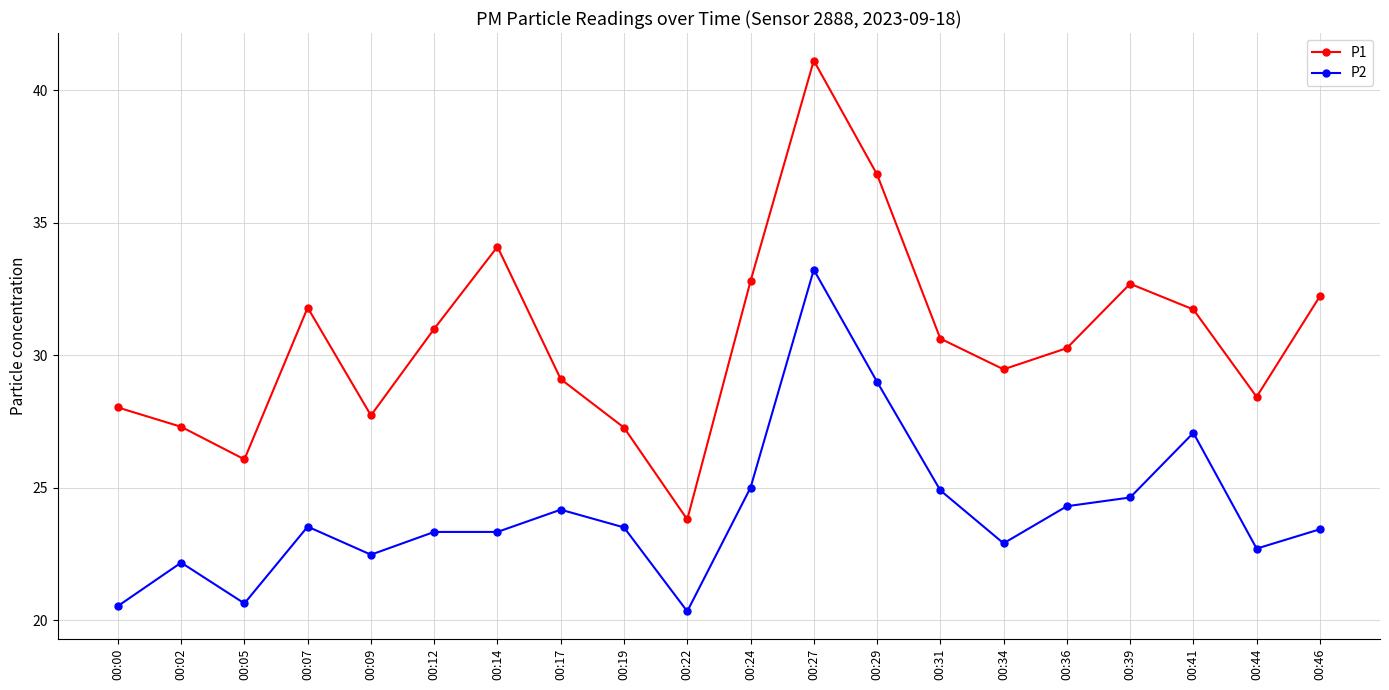

The P2 series shows 20.6 at 00:05. True or false?

True